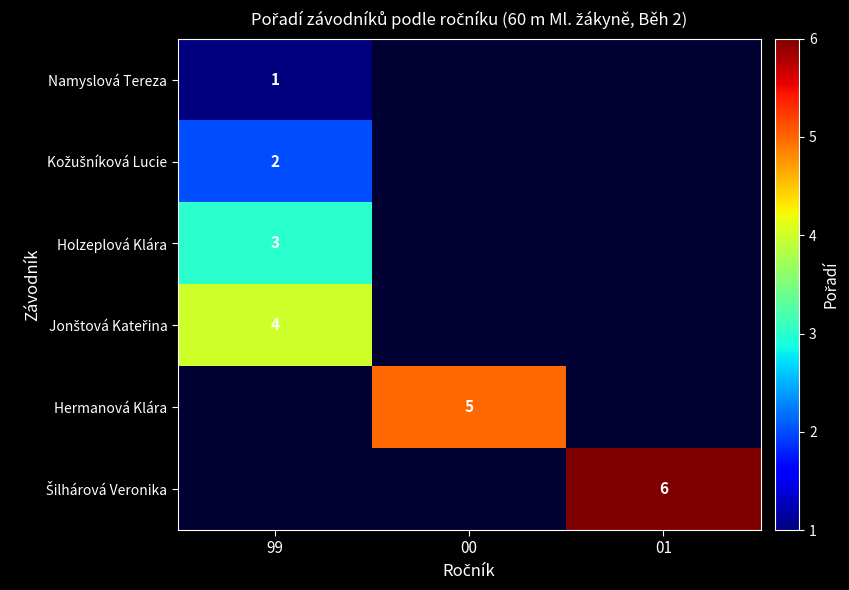

At which category does the chart reach its peak across all series?

01